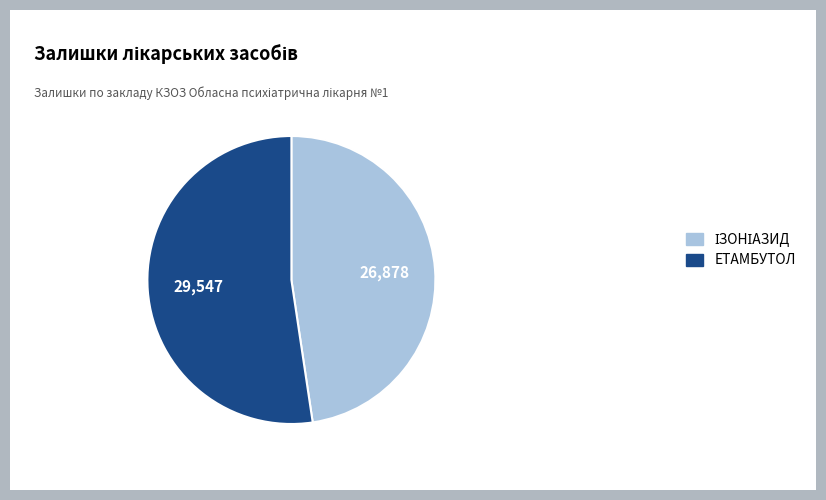

What is the largest slice in the pie chart?

ЕТАМБУТОЛ